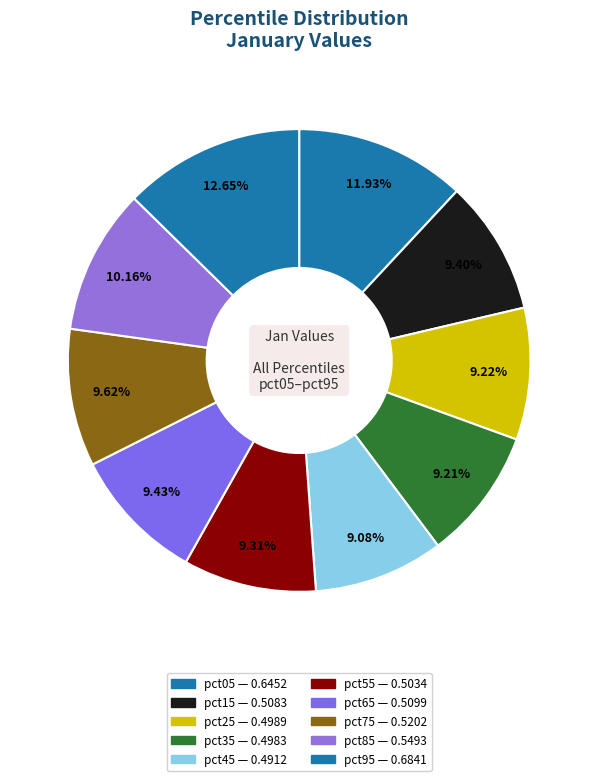

Rank the categories by value from highest to lowest.

pct95, pct05, pct85, pct75, pct65, pct15, pct55, pct25, pct35, pct45